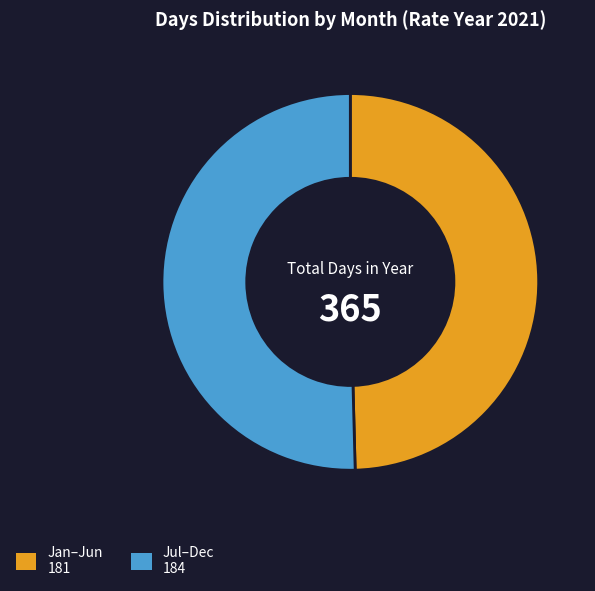

Which category has the biggest portion of the pie?

Jul–Dec 184